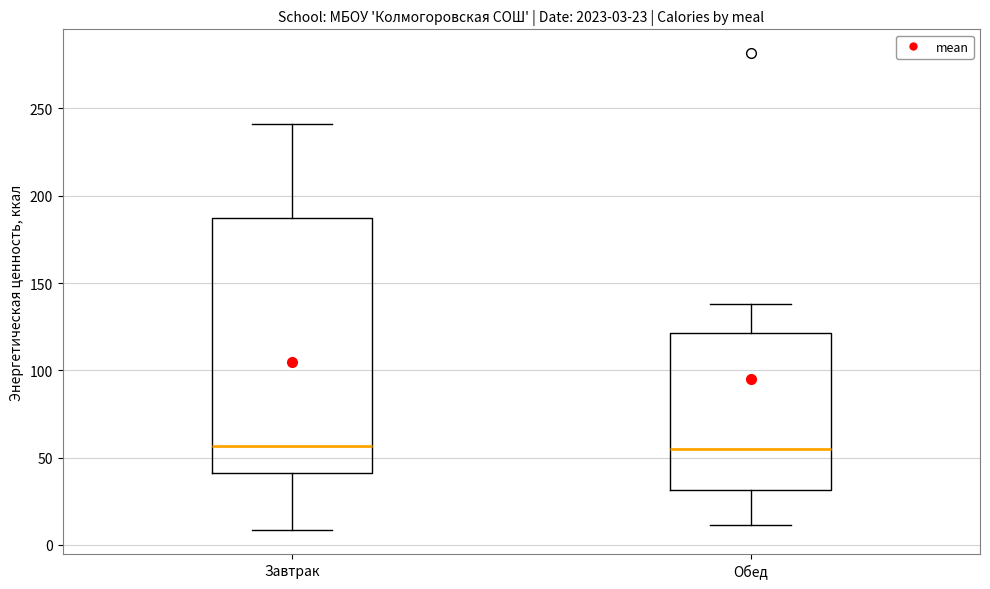

Comparing the boxes themselves (not the whiskers), which one is the tallest?

Завтрак